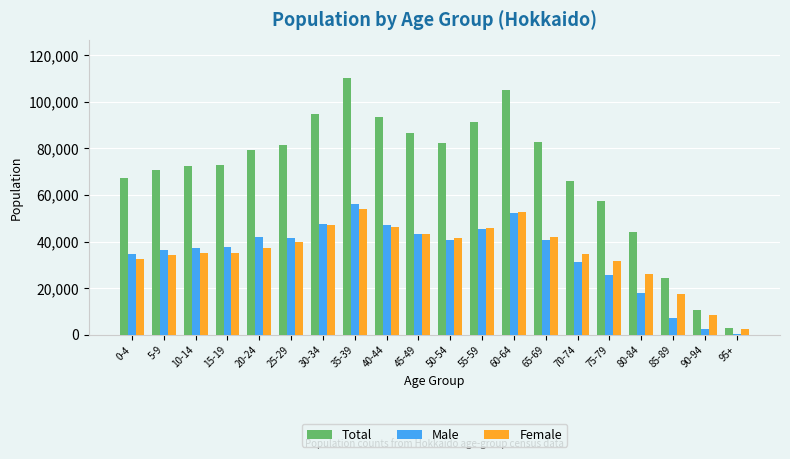

Between 15-19 and 25-29, which series saw the biggest shift?

Total